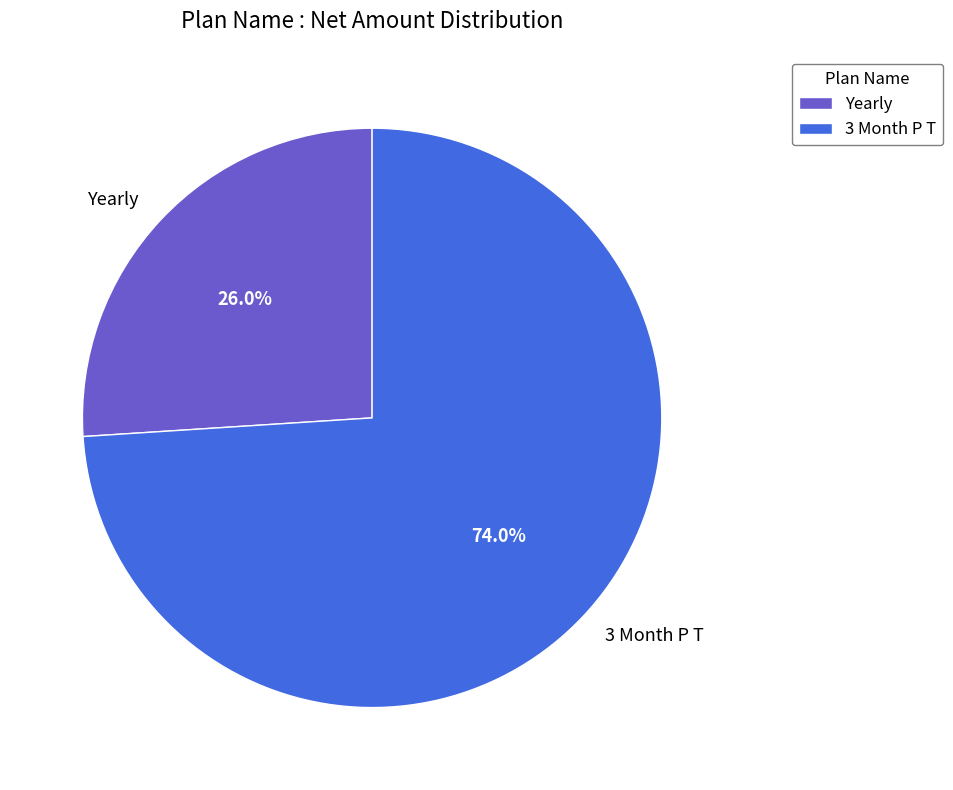

True or false: 3 Month P T accounts for 63% of the total.

False